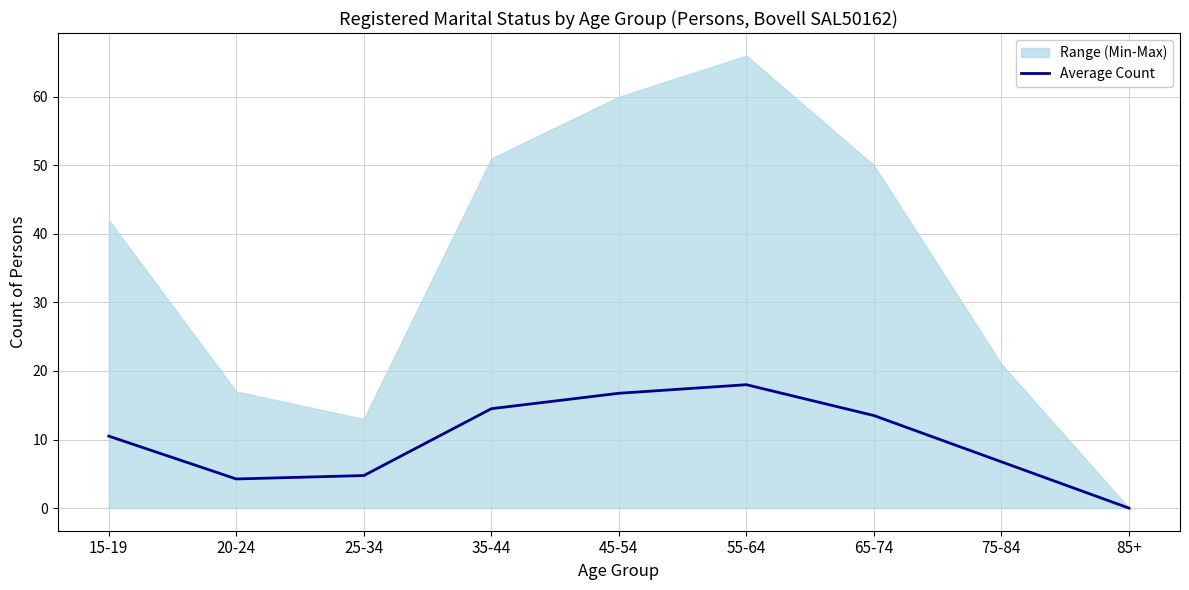

What is the change in value from 55-64 to 85+?

-18.0